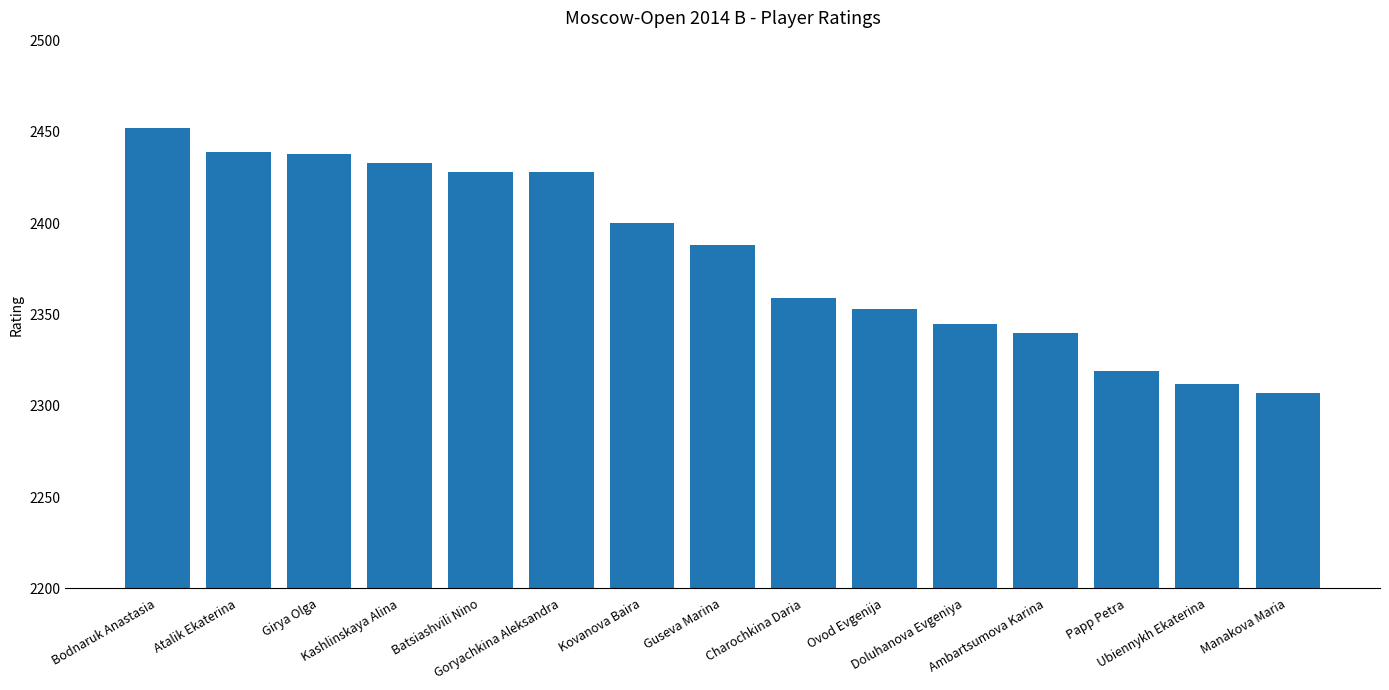

What is the change in value from Ovod Evgenija to Manakova Maria?

-46